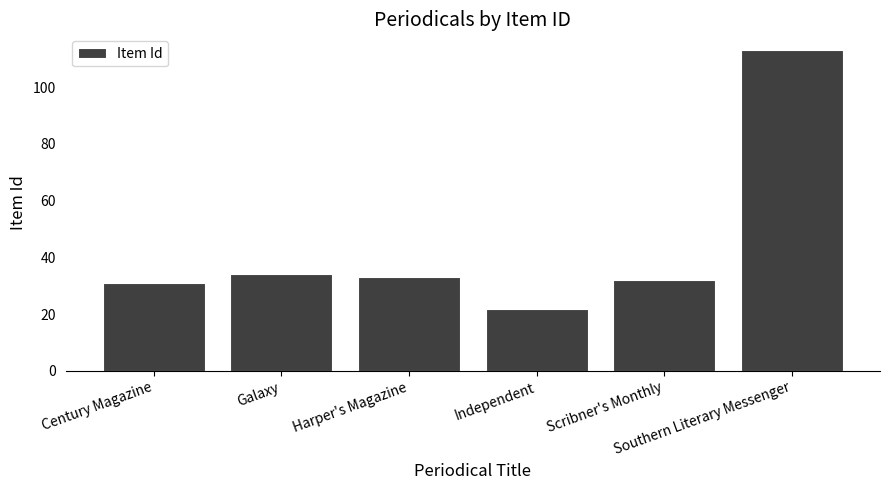

Which category has the highest value across all series?

Southern Literary Messenger